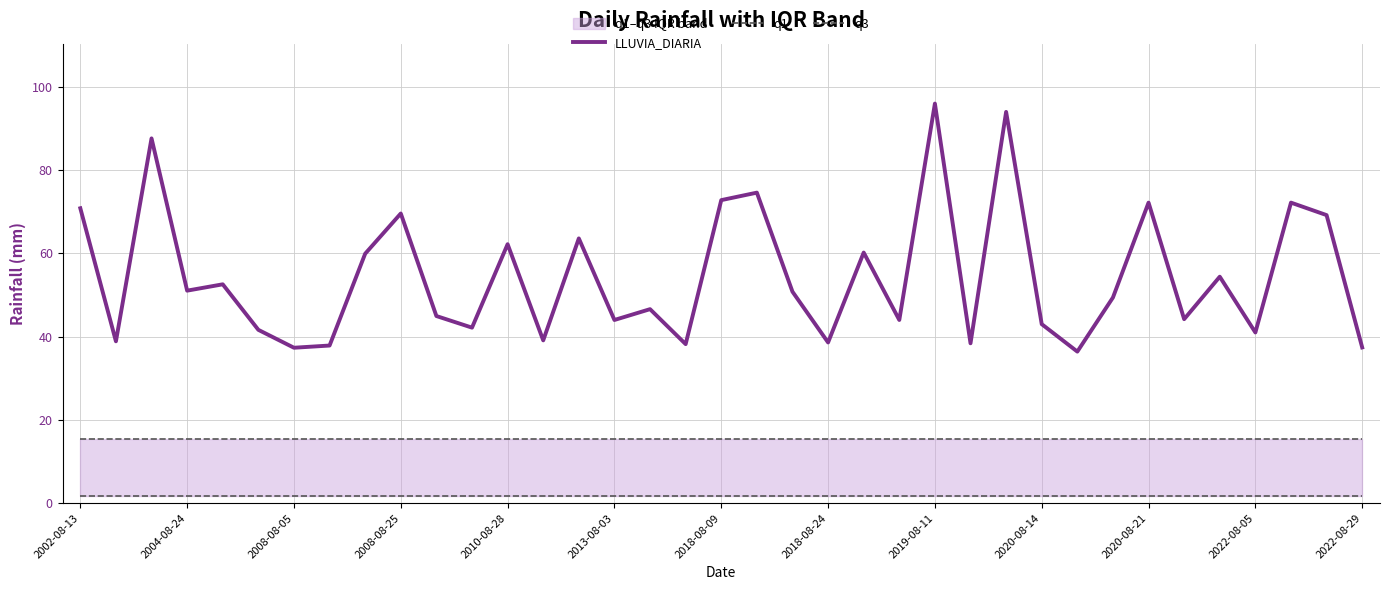

Which series has the largest total across all categories?

LLUVIA_DIARIA